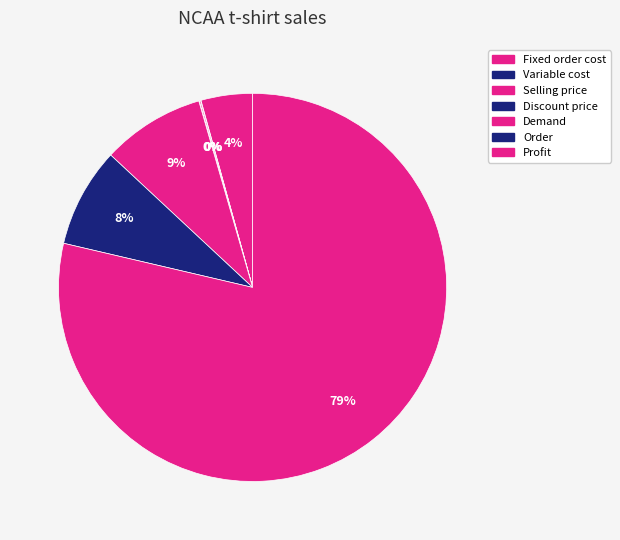

Which category accounts for the majority?

Profit